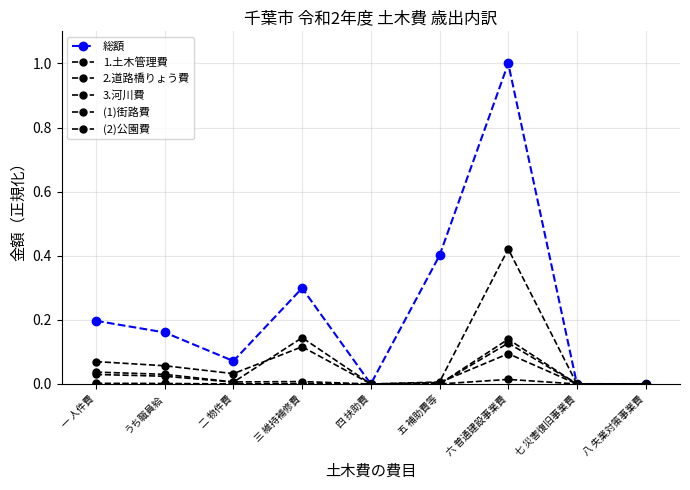

How many distinct data groups are displayed?

6